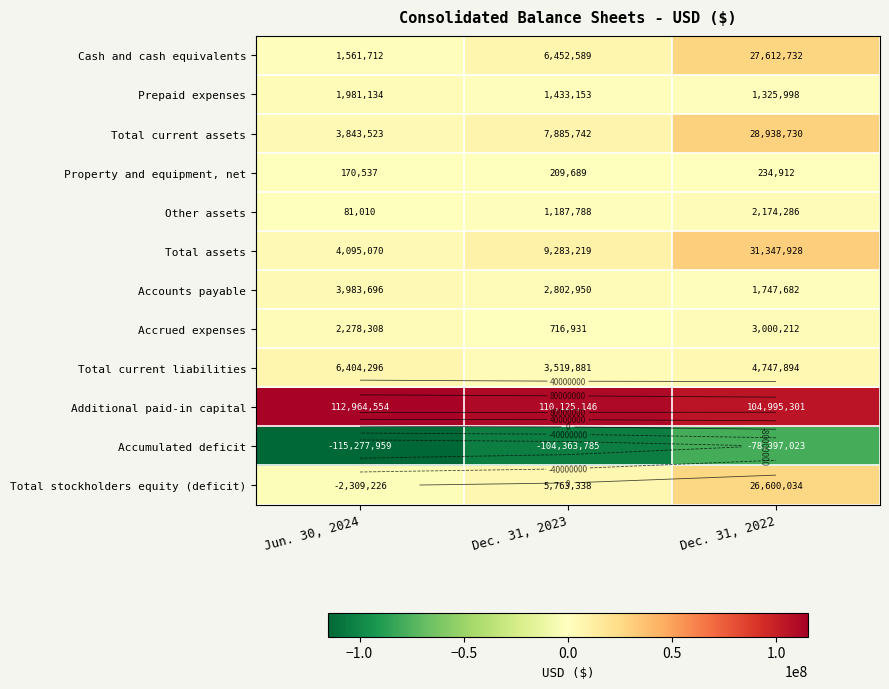

How many values in the Prepaid expenses series exceed 1433153?

1